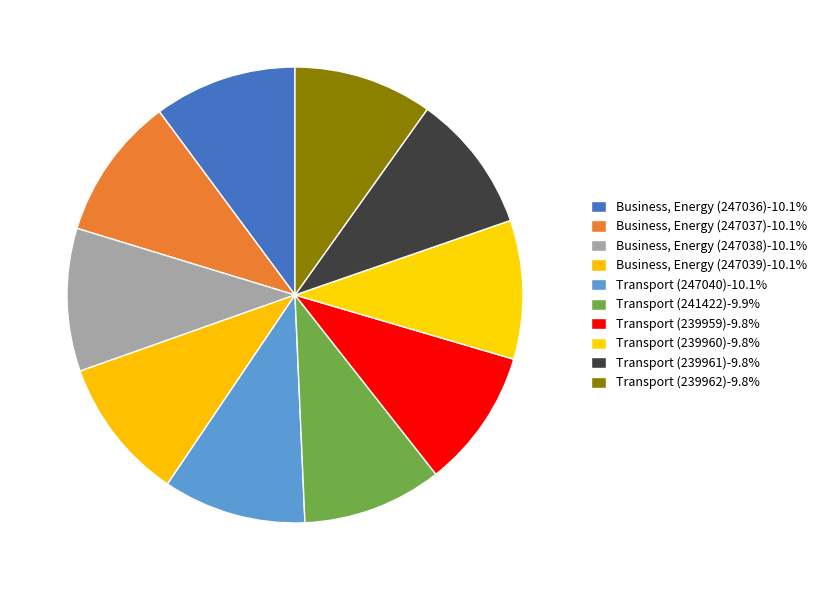

Is Transport (239961) the majority of the pie?

No